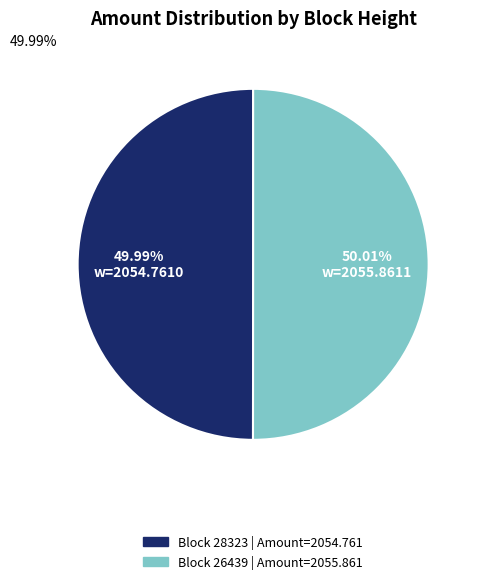

Does any single category account for the majority?

Yes